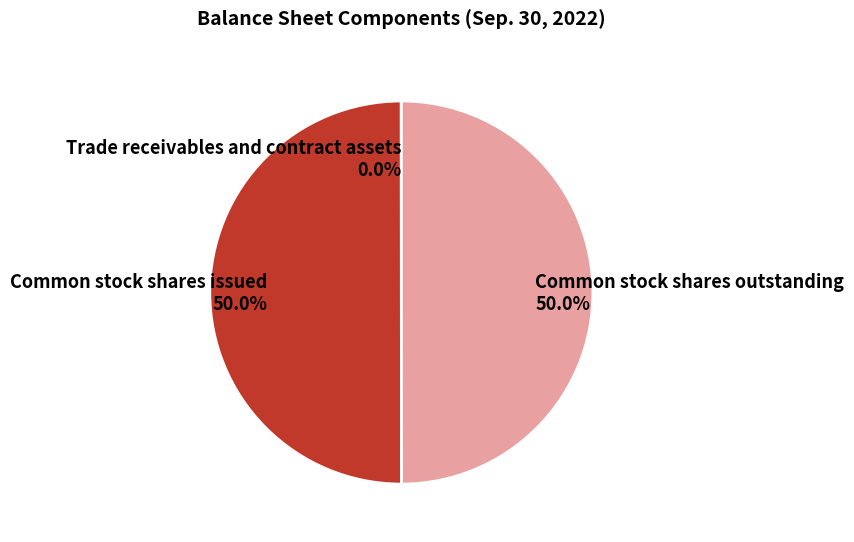

What percentage is NOT represented by Common stock shares issued?

50.0%